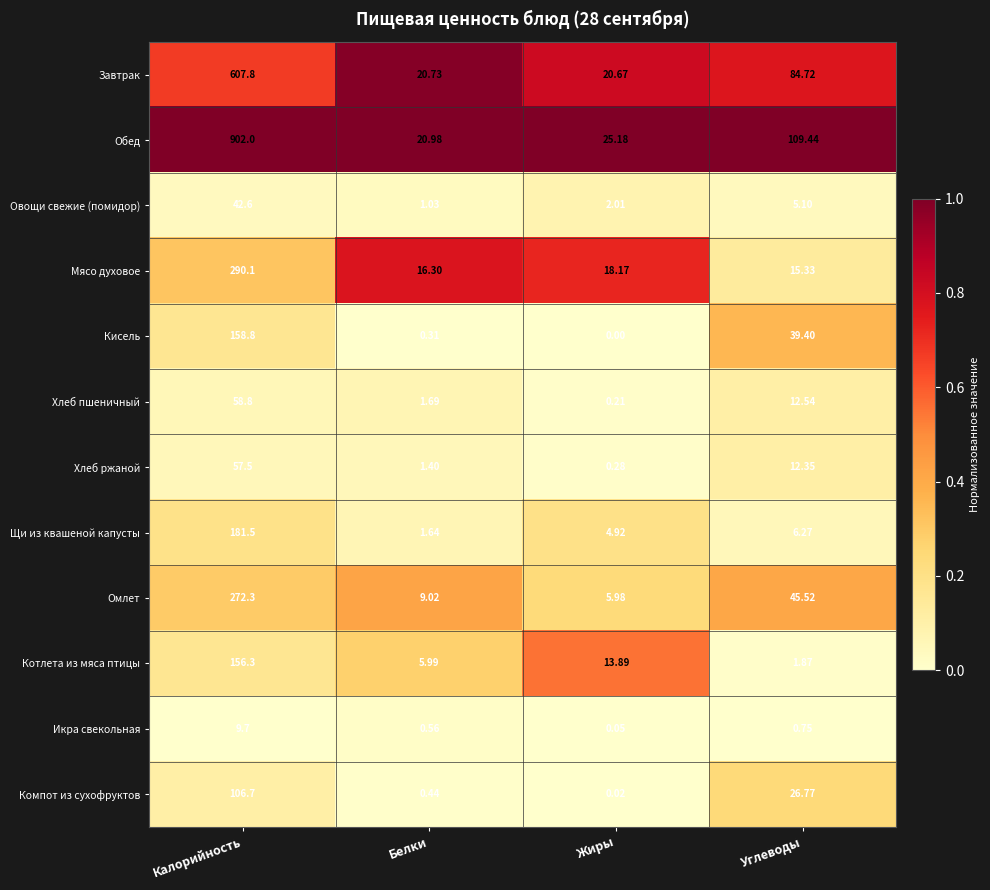

Which series has the largest range (max minus min)?

Обед